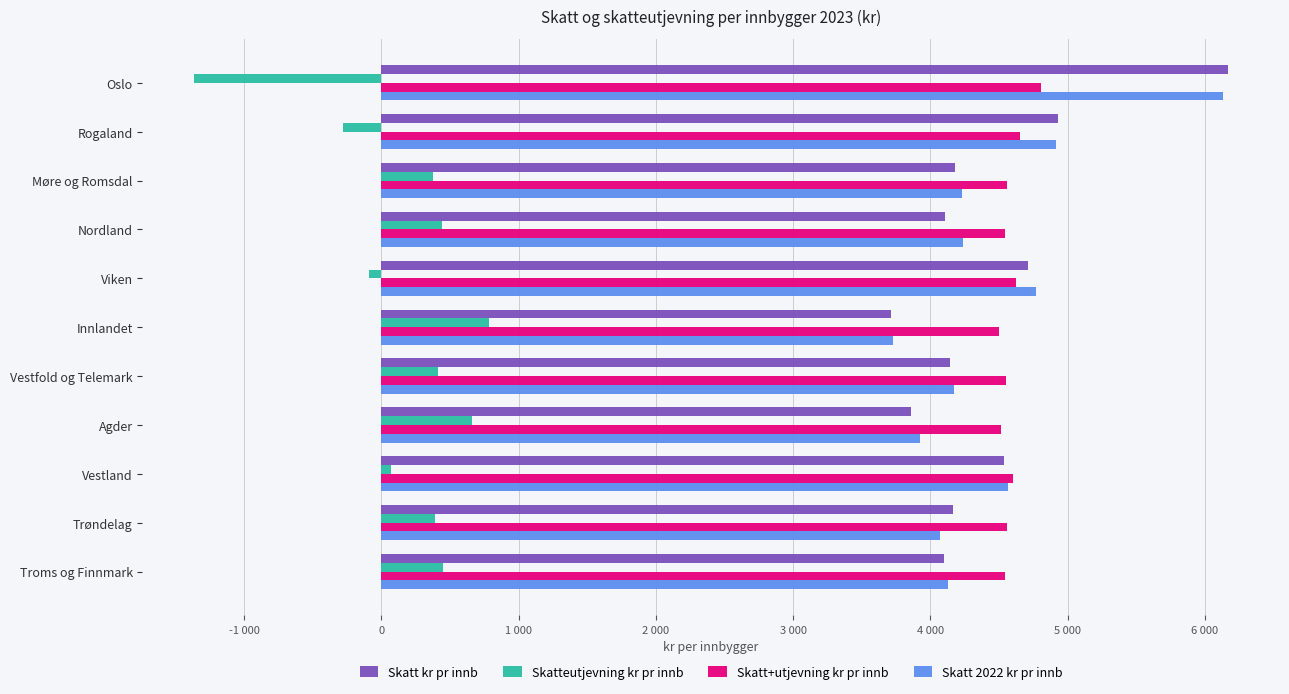

What are all the series names shown in the legend?

Skatt kr pr innb, Skatteutjevning kr pr innb, Skatt+utjevning kr pr innb, Skatt 2022 kr pr innb